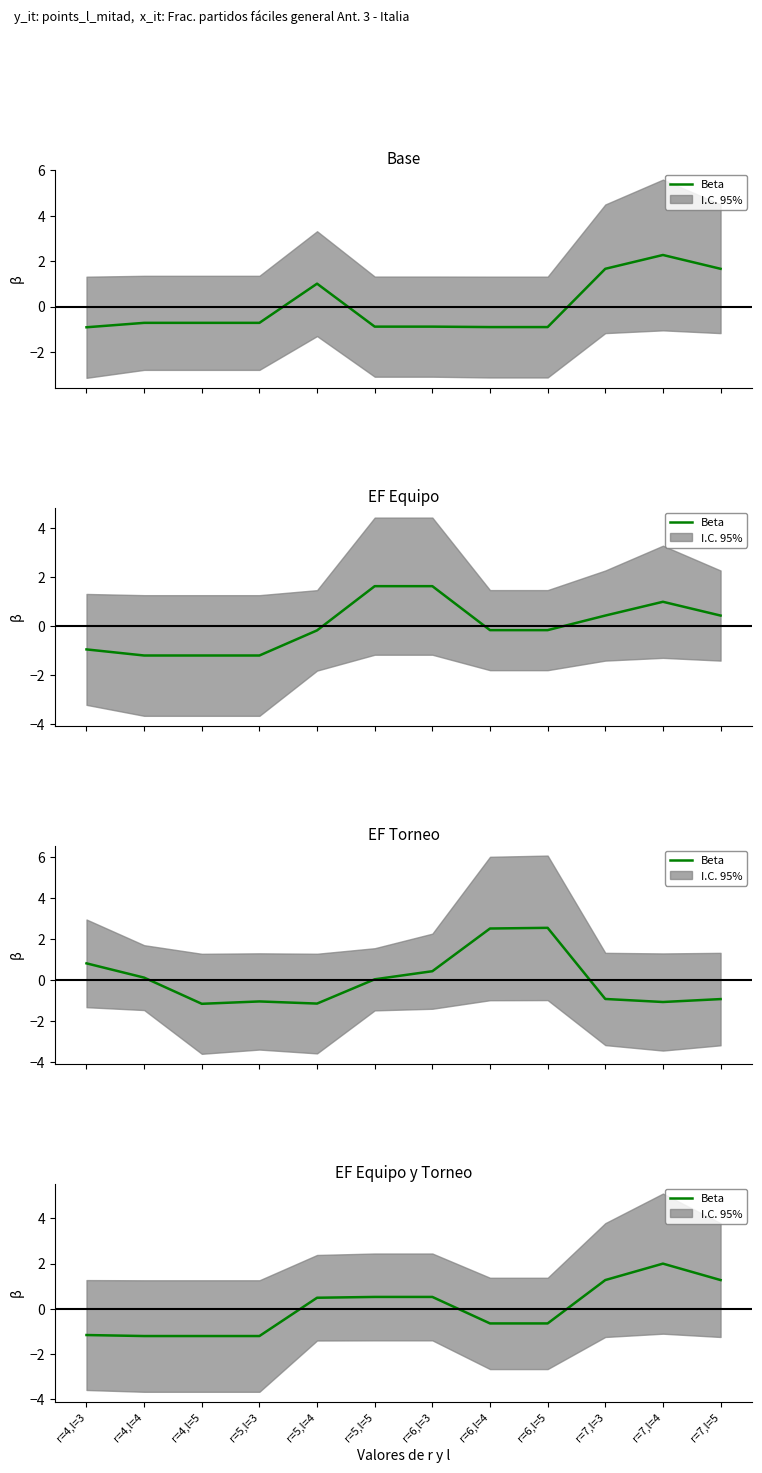

What is the label of the 7th point from the left?

r=6,l=3